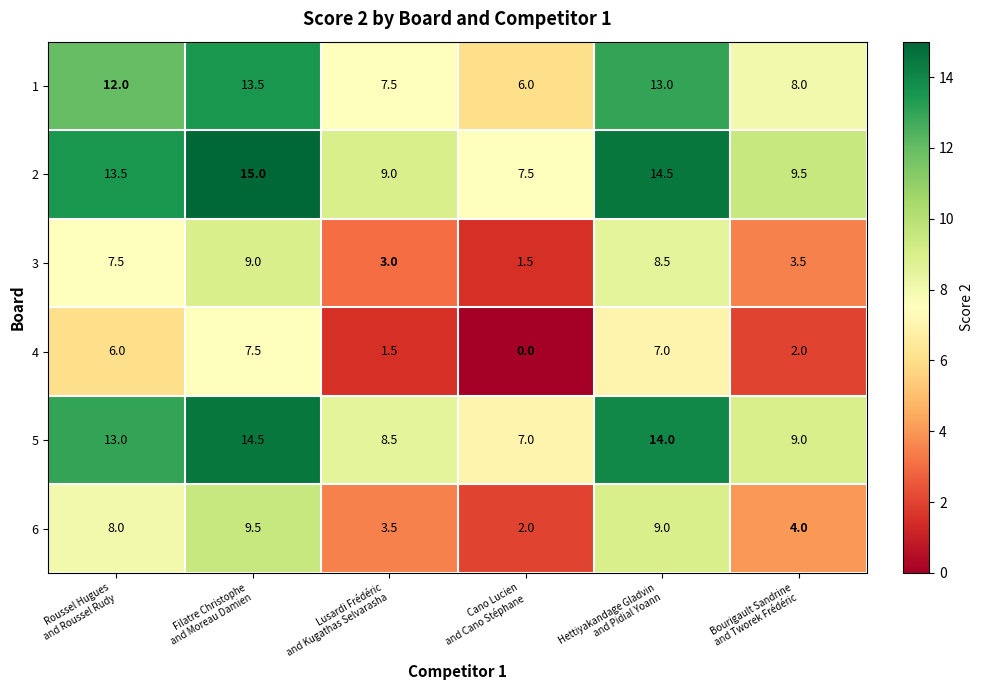

Rank the series by their maximum value, from highest to lowest.

2, 5, 1, 6, 3, 4